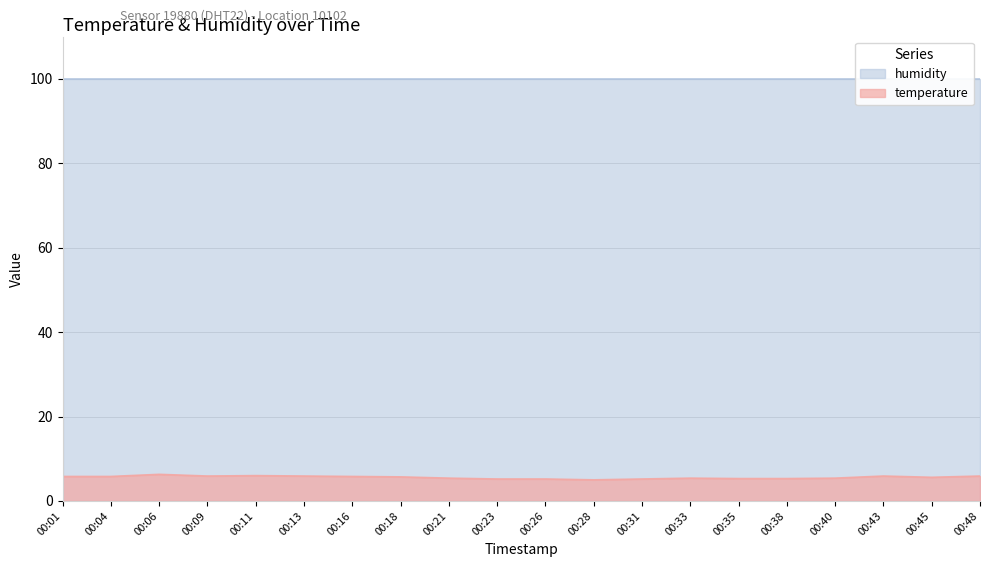

What is the sum of all values?

112.0